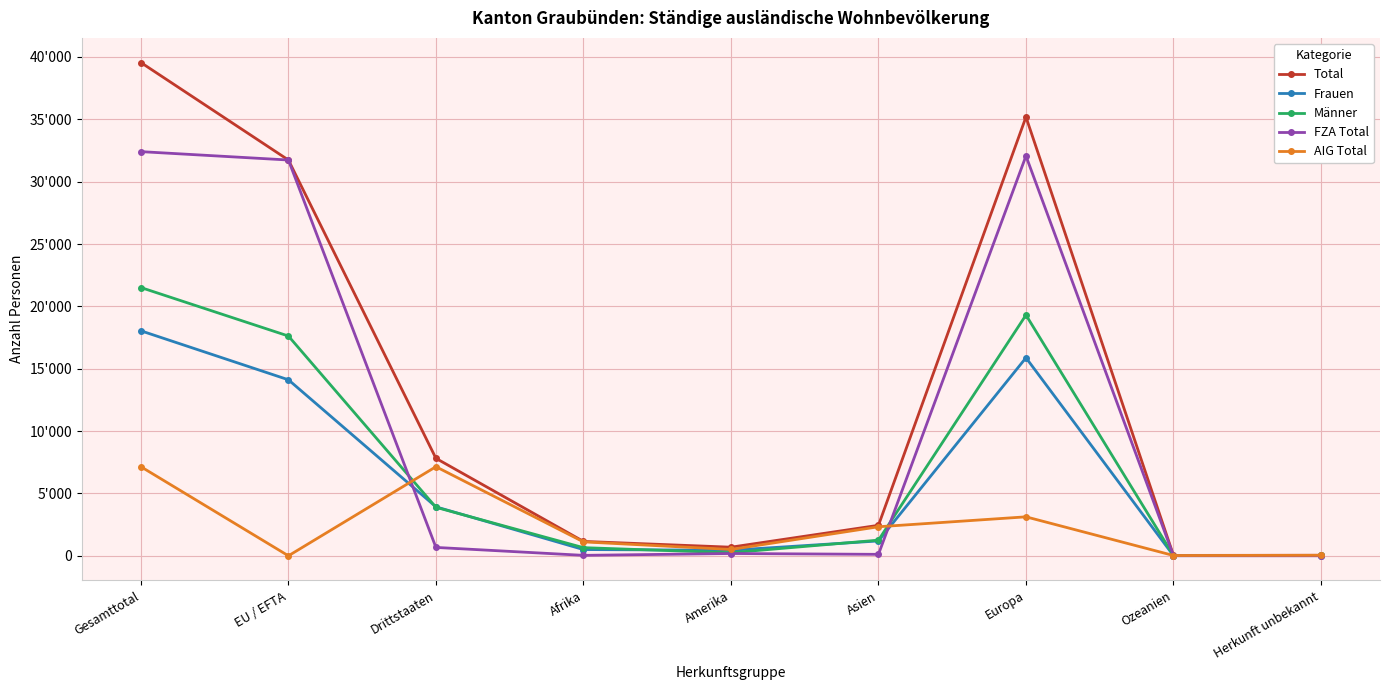

The Total series shows 19937 at Gesamttotal. True or false?

False